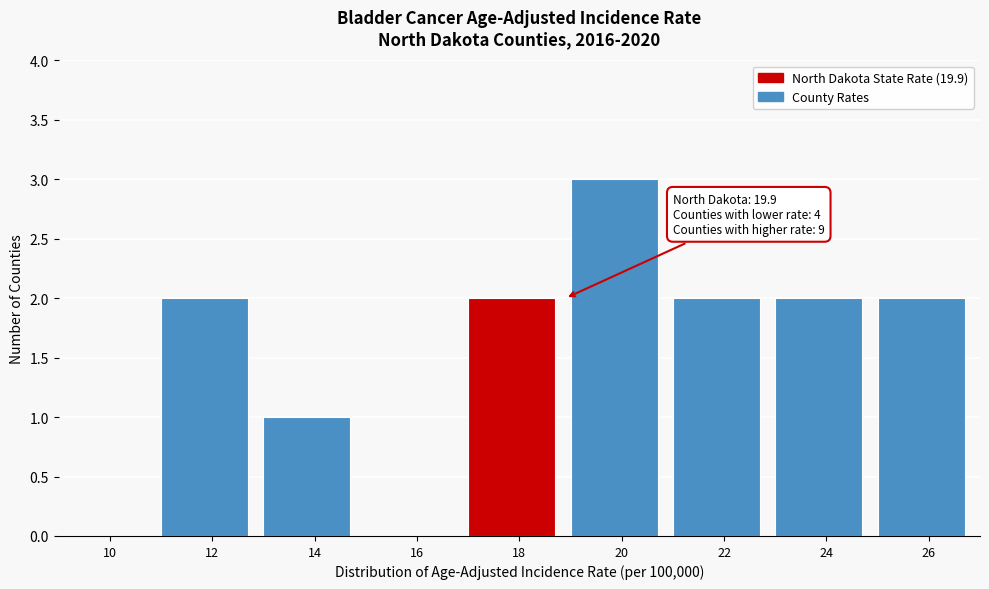

Reading right to left, extract all data points from this chart.

26=2	24=2	22=2	20=3	18=2	16=0	14=1	12=2	10=0